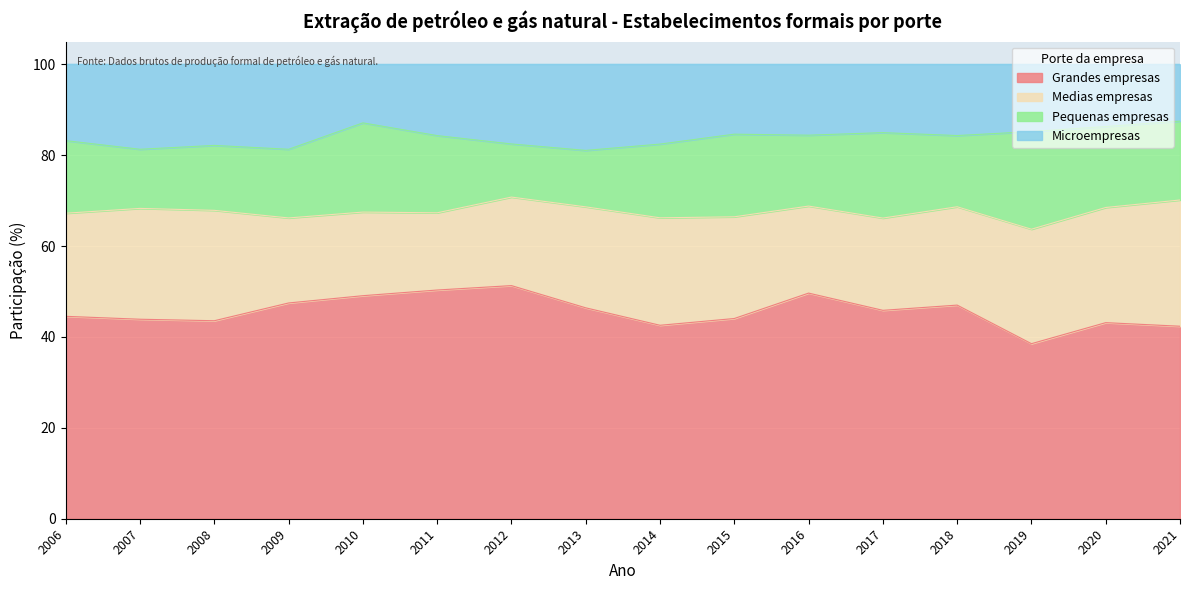

What is the total value across all series at 2006?

100.0